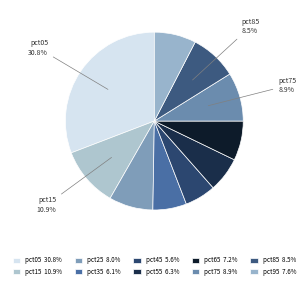

To the nearest percent, what percentage of the pie is pct85?

9%